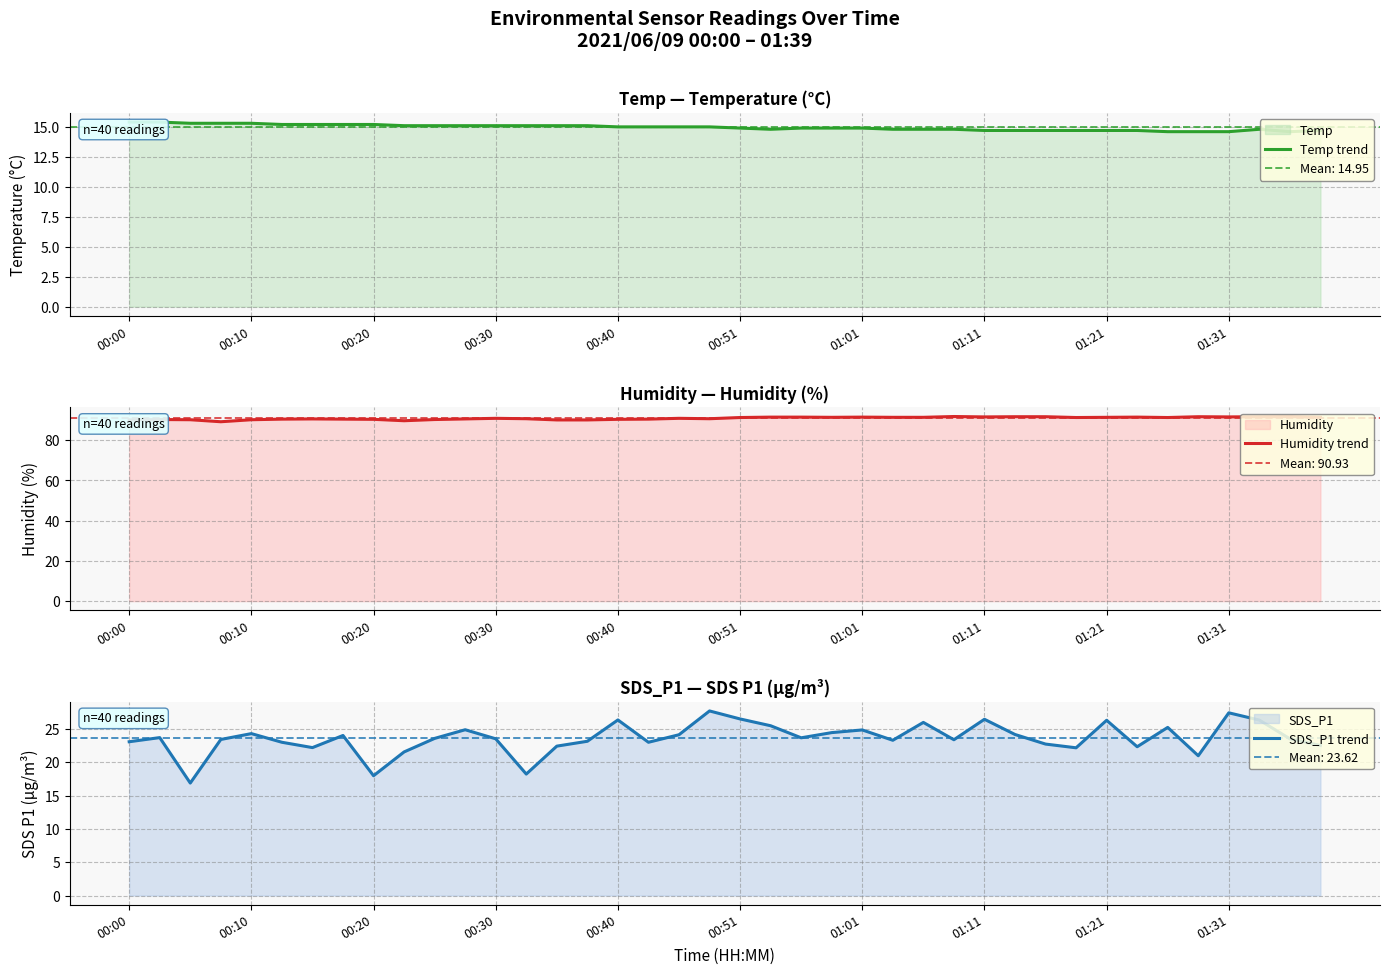

Does the chart have visible grid lines?

Yes